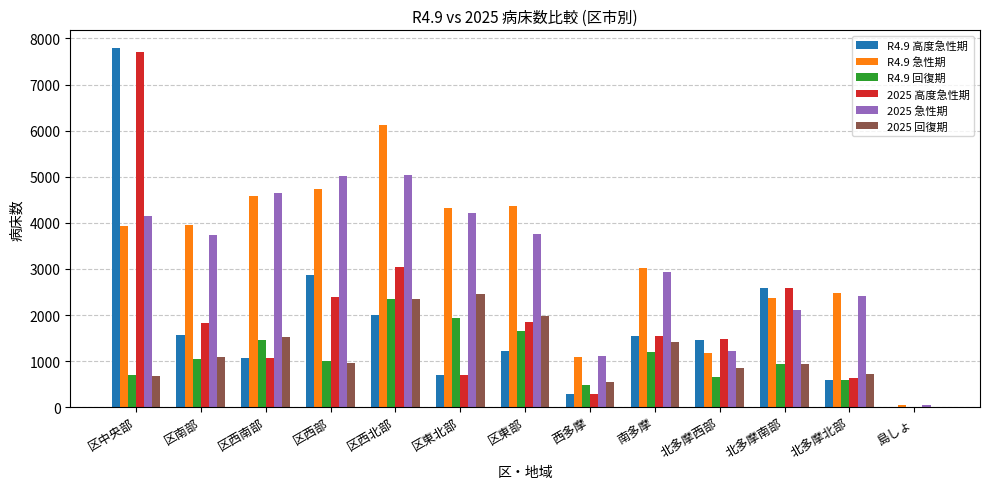

Which label corresponds to the largest value in the chart?

区中央部